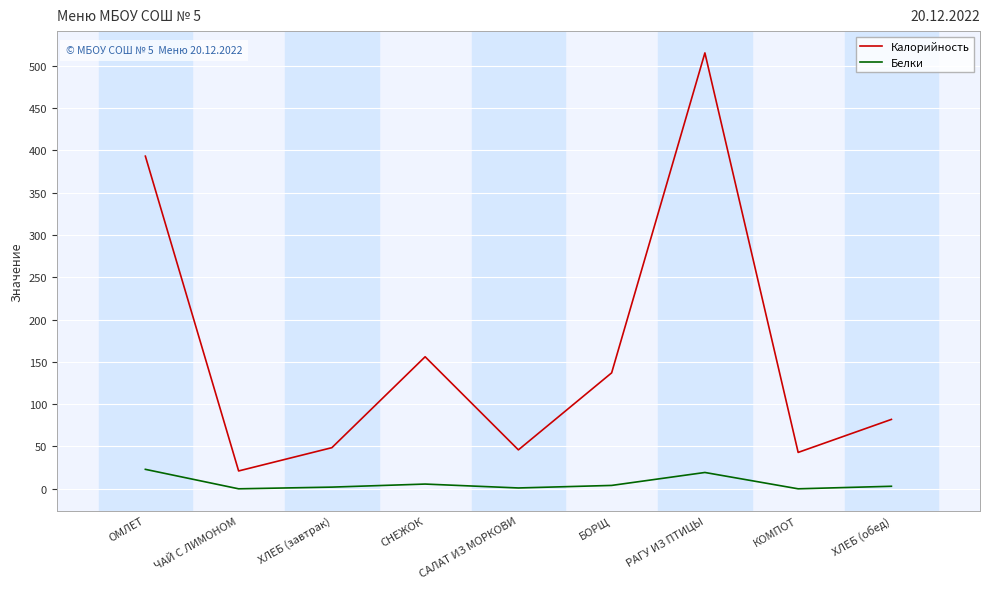

The value of Калорийность at ОМЛЕТ is 608.0. True or false?

False